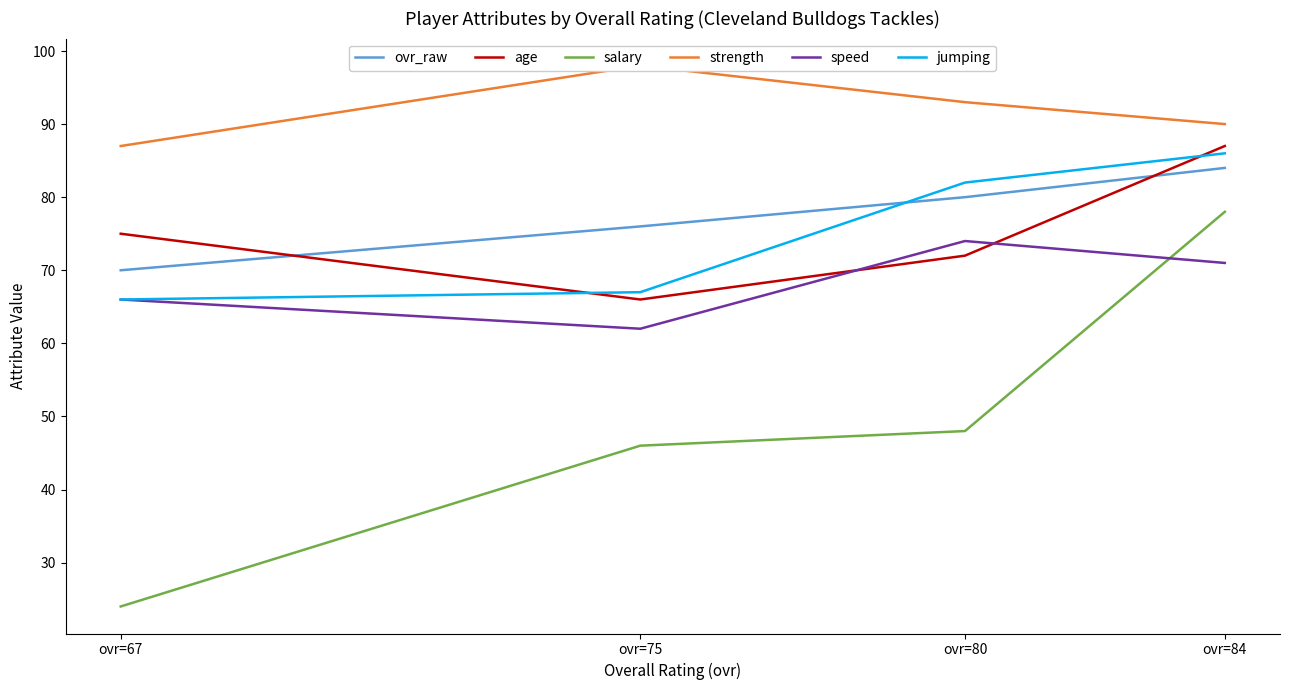

What is the maximum value shown in the chart?

98